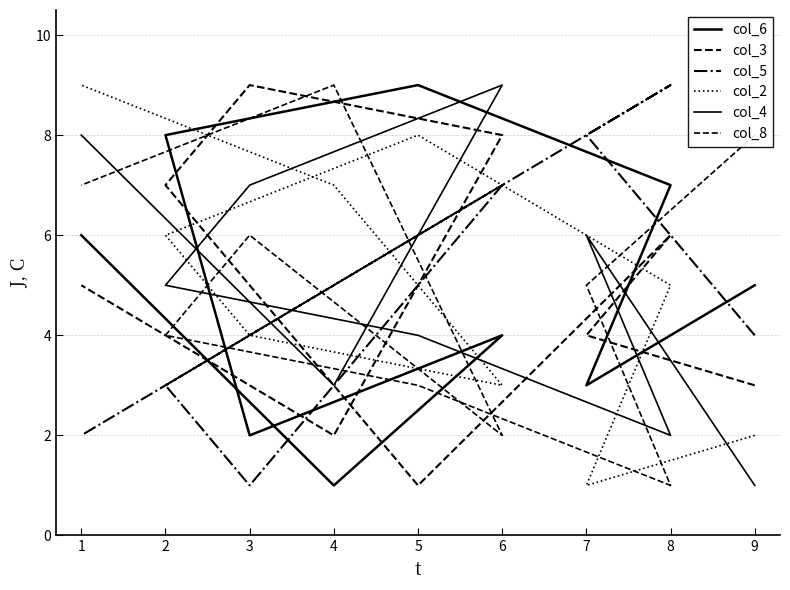

Is the value of col_4 at 3 greater than the value of col_3 at 1?

Yes